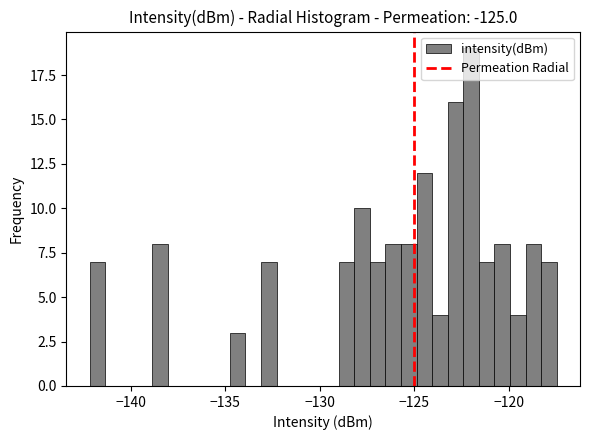

Read against the x-axis, roughly where is the centre of the tallest bar?

-122.0